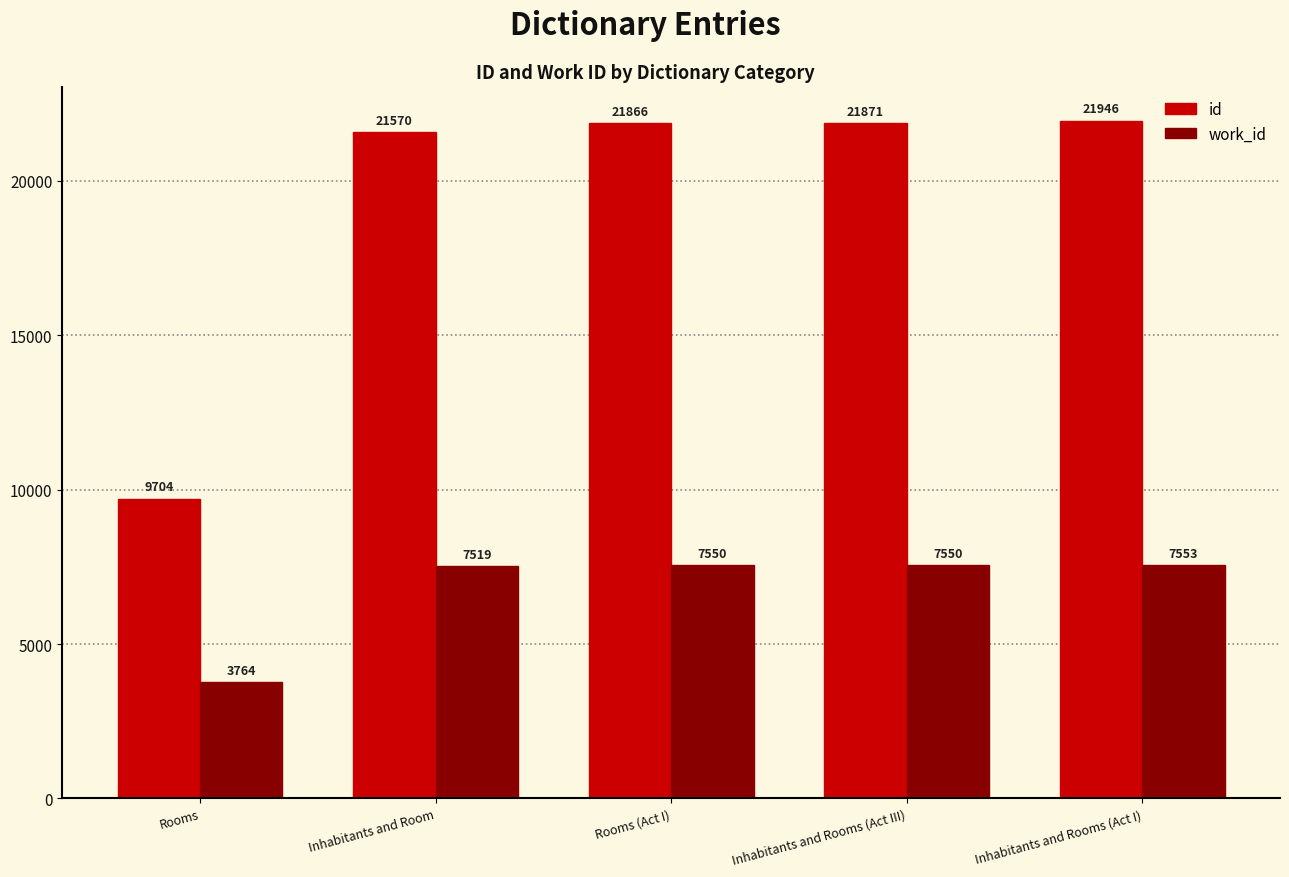

Rank the categories by id value from highest to lowest.

Inhabitants and Rooms (Act I), Inhabitants and Rooms (Act III), Rooms (Act I), Inhabitants and Room, Rooms